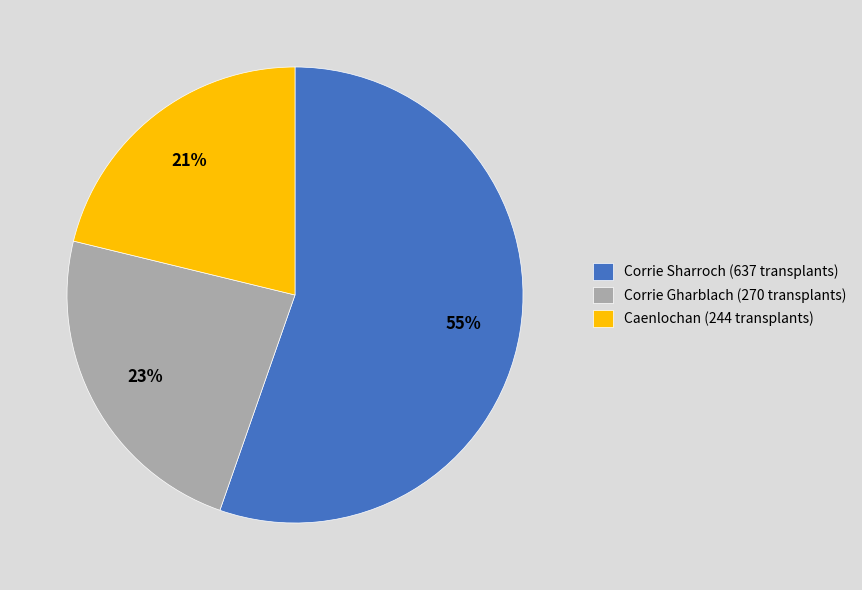

To the nearest percent, what is the average slice percentage?

33%